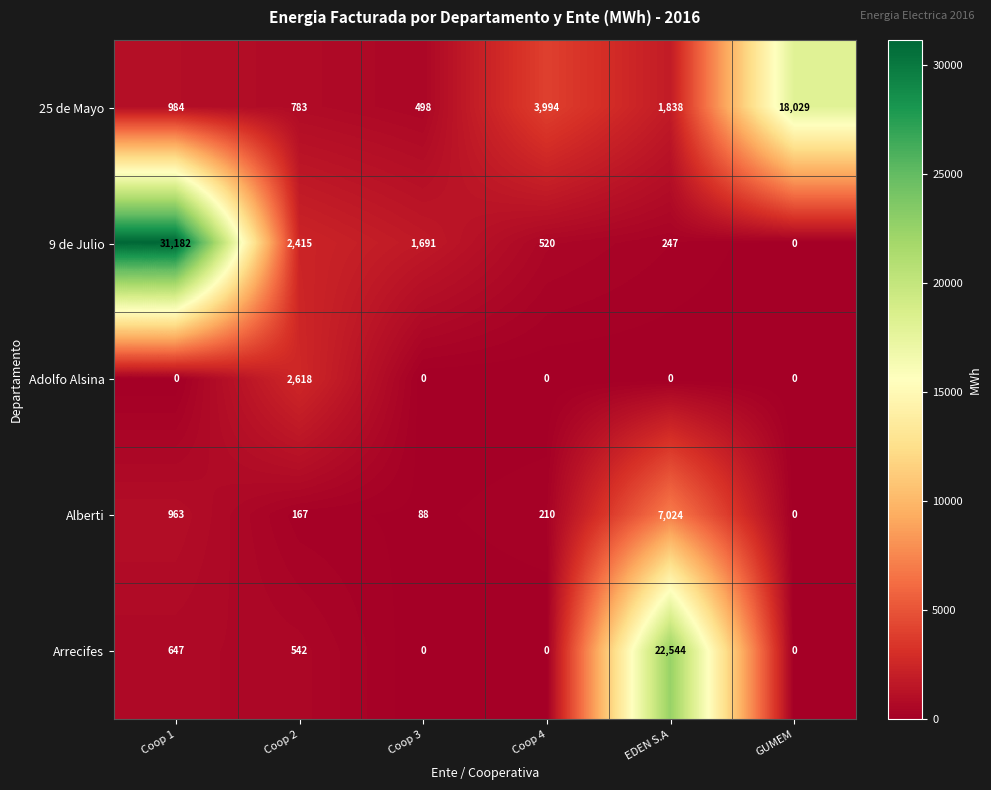

At which category is the sum across all series the highest?

Coop 1